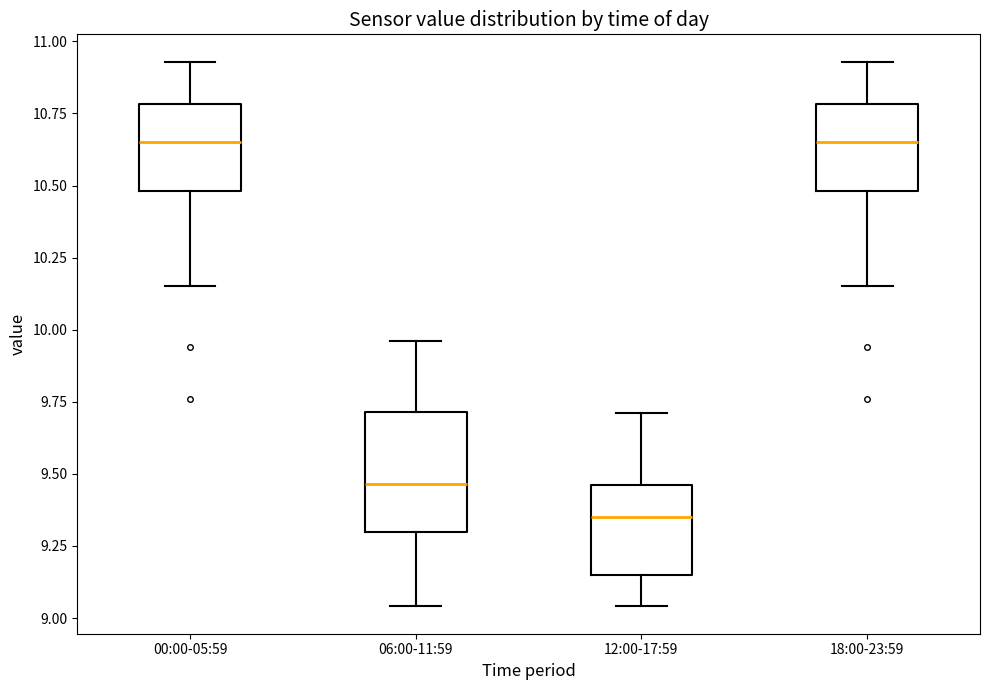

Which box is the tallest, from its lower edge to its upper edge?

06:00-11:59